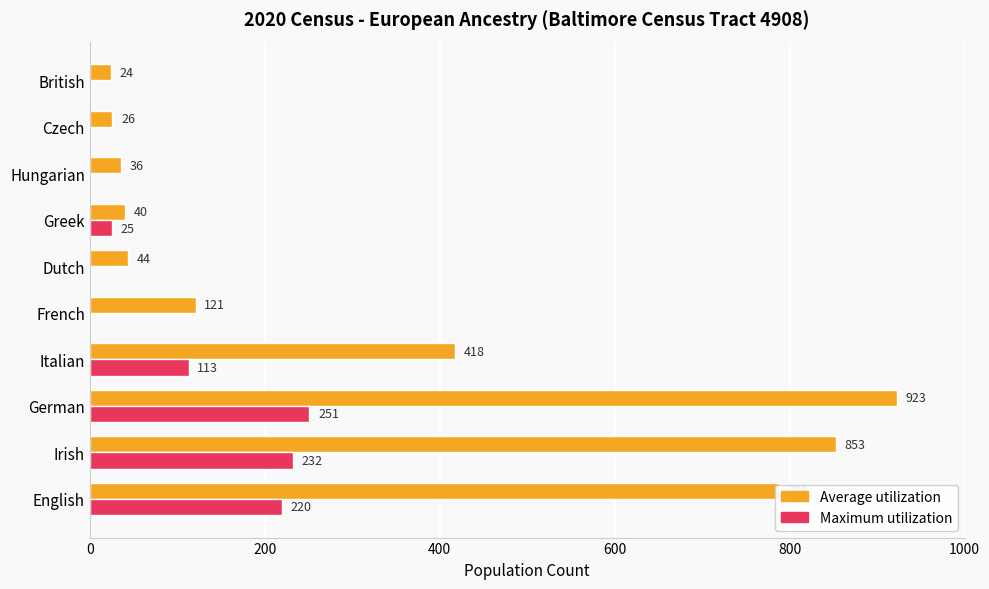

Between Italian and Greek, which series saw the biggest shift?

Average utilization